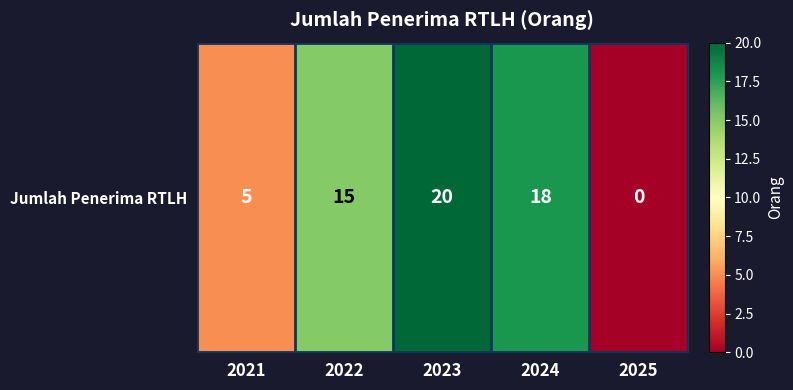

The value at 2023 is 20. True or false?

True